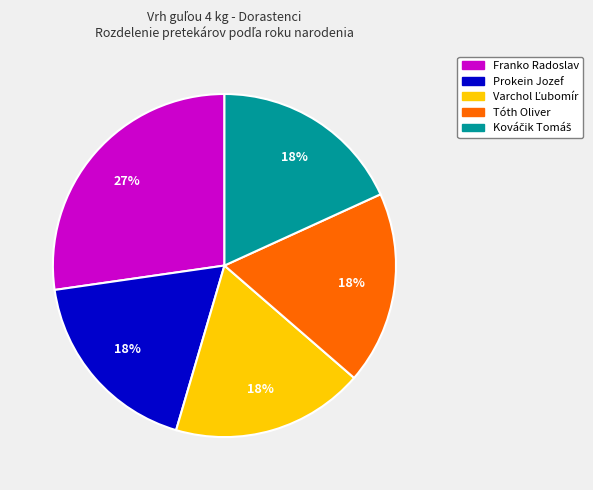

How many segments does this pie chart have?

5